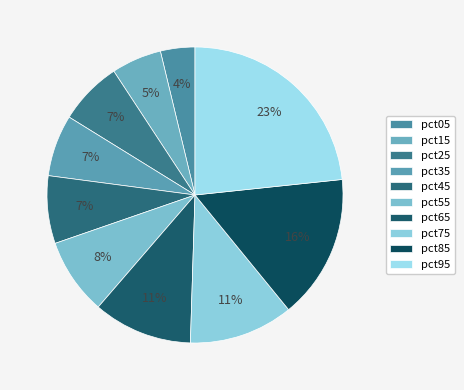

Rank the categories by value from lowest to highest.

pct05, pct15, pct35, pct25, pct45, pct55, pct65, pct75, pct85, pct95